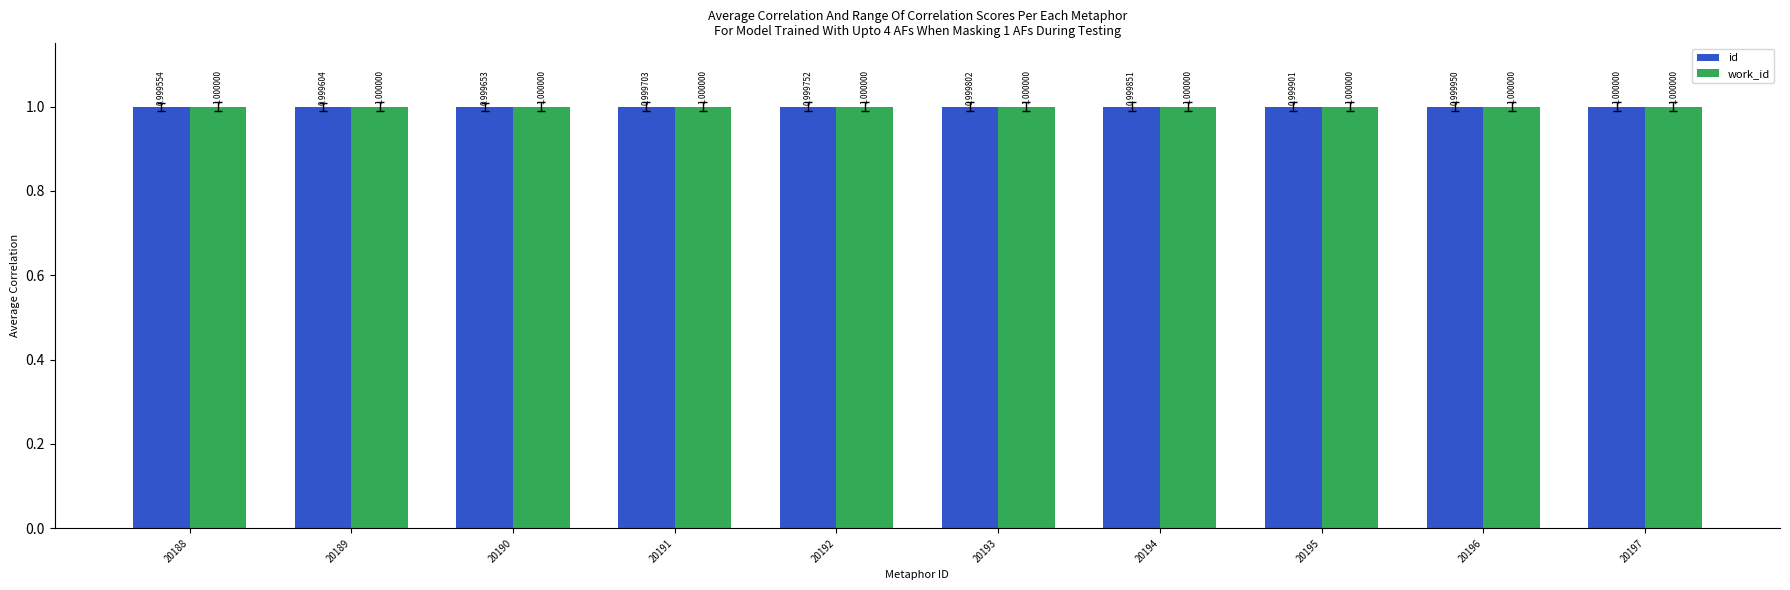

Reading left to right, transcribe all the data shown in this chart.

id: 20188=1.0	20189=1.0	20190=1.0	20191=1.0	20192=1.0	20193=1.0	20194=1.0	20195=1.0	20196=1.0	20197=1.0
work_id: 20188=1.0	20189=1.0	20190=1.0	20191=1.0	20192=1.0	20193=1.0	20194=1.0	20195=1.0	20196=1.0	20197=1.0